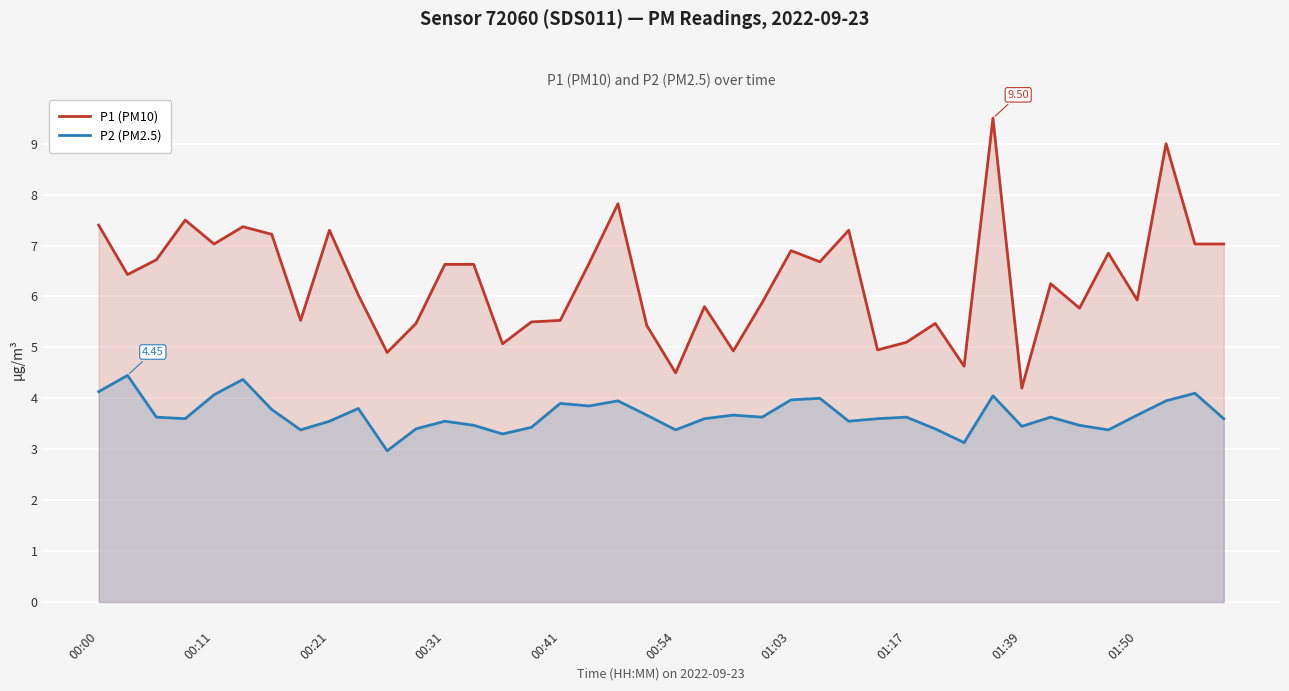

What is the maximum value shown in the chart?

9.5